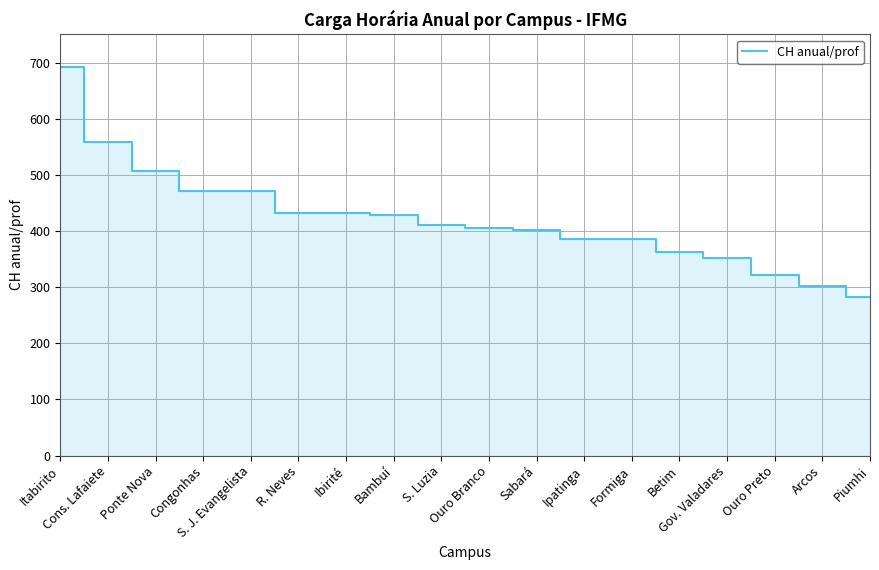

The chart shows a value of 386.0 at Ipatinga. True or false?

True